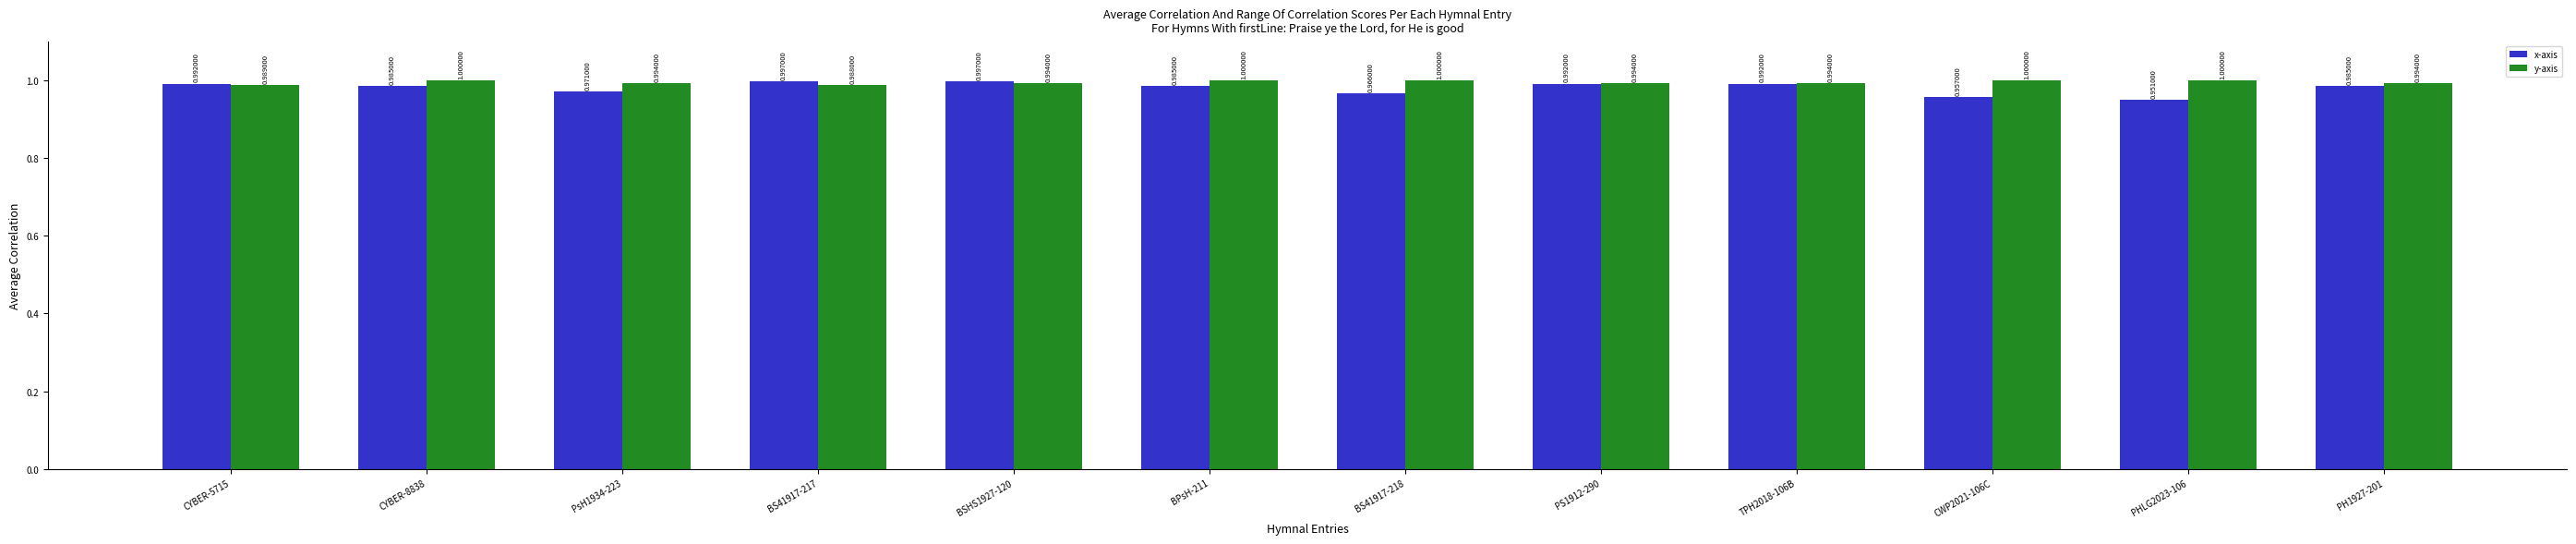

What position from the left is PsH1934-223?

3